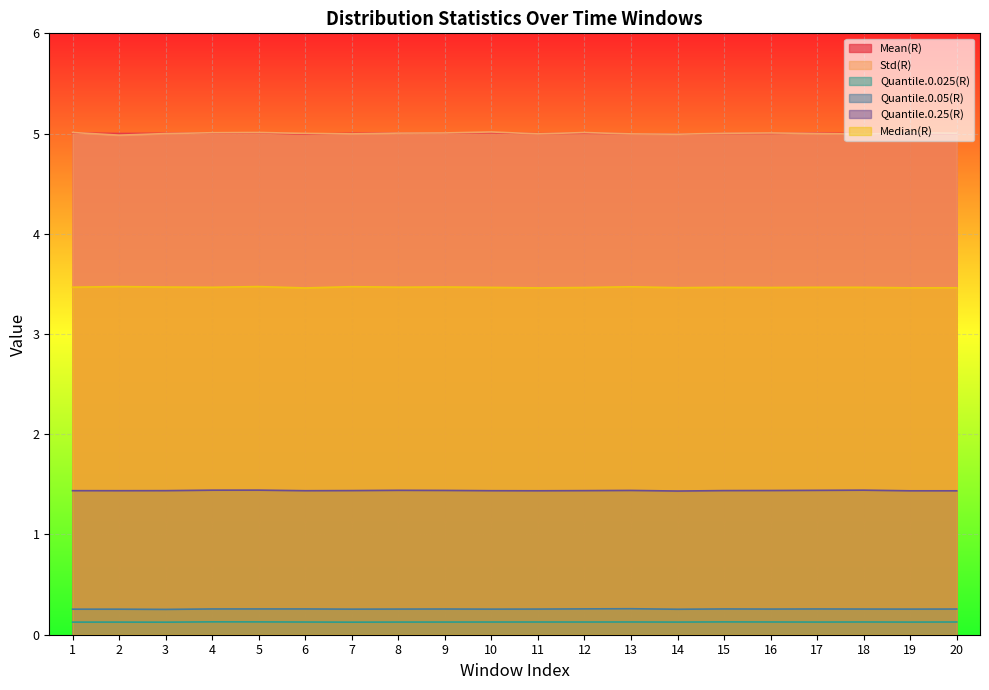

Reading left to right, what are all the values shown in this chart?

Mean(R): 1=5.0	2=5.0	3=5.0	4=5.0	5=5.0	6=5.0	7=5.0	8=5.0	9=5.0	10=5.0	11=5.0	12=5.0	13=5.0	14=5.0	15=5.0	16=5.0	17=5.0	18=5.0	19=5.0	20=5.0
Std(R): 1=5.0	2=5.0	3=5.0	4=5.0	5=5.0	6=5.0	7=5.0	8=5.0	9=5.0	10=5.0	11=5.0	12=5.0	13=5.0	14=5.0	15=5.0	16=5.0	17=5.0	18=5.0	19=5.0	20=5.0
Quantile.0.025(R): 1=0.1	2=0.1	3=0.1	4=0.1	5=0.1	6=0.1	7=0.1	8=0.1	9=0.1	10=0.1	11=0.1	12=0.1	13=0.1	14=0.1	15=0.1	16=0.1	17=0.1	18=0.1	19=0.1	20=0.1
Quantile.0.05(R): 1=0.3	2=0.3	3=0.3	4=0.3	5=0.3	6=0.3	7=0.3	8=0.3	9=0.3	10=0.3	11=0.3	12=0.3	13=0.3	14=0.3	15=0.3	16=0.3	17=0.3	18=0.3	19=0.3	20=0.3
Quantile.0.25(R): 1=1.4	2=1.4	3=1.4	4=1.4	5=1.4	6=1.4	7=1.4	8=1.4	9=1.4	10=1.4	11=1.4	12=1.4	13=1.4	14=1.4	15=1.4	16=1.4	17=1.4	18=1.4	19=1.4	20=1.4
Median(R): 1=3.5	2=3.5	3=3.5	4=3.5	5=3.5	6=3.5	7=3.5	8=3.5	9=3.5	10=3.5	11=3.5	12=3.5	13=3.5	14=3.5	15=3.5	16=3.5	17=3.5	18=3.5	19=3.5	20=3.5